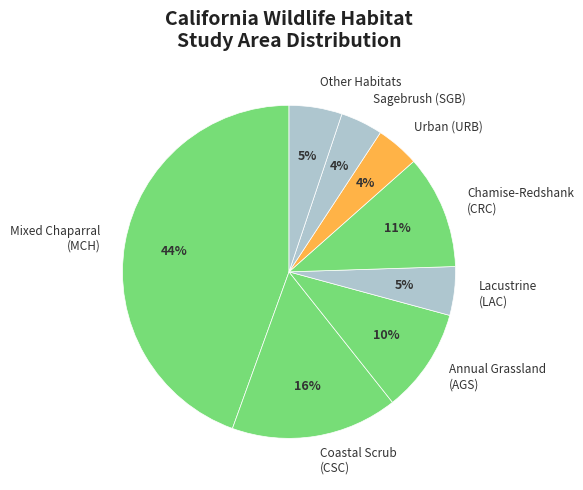

To the nearest percent, what portion does Sagebrush (SGB) represent?

4%